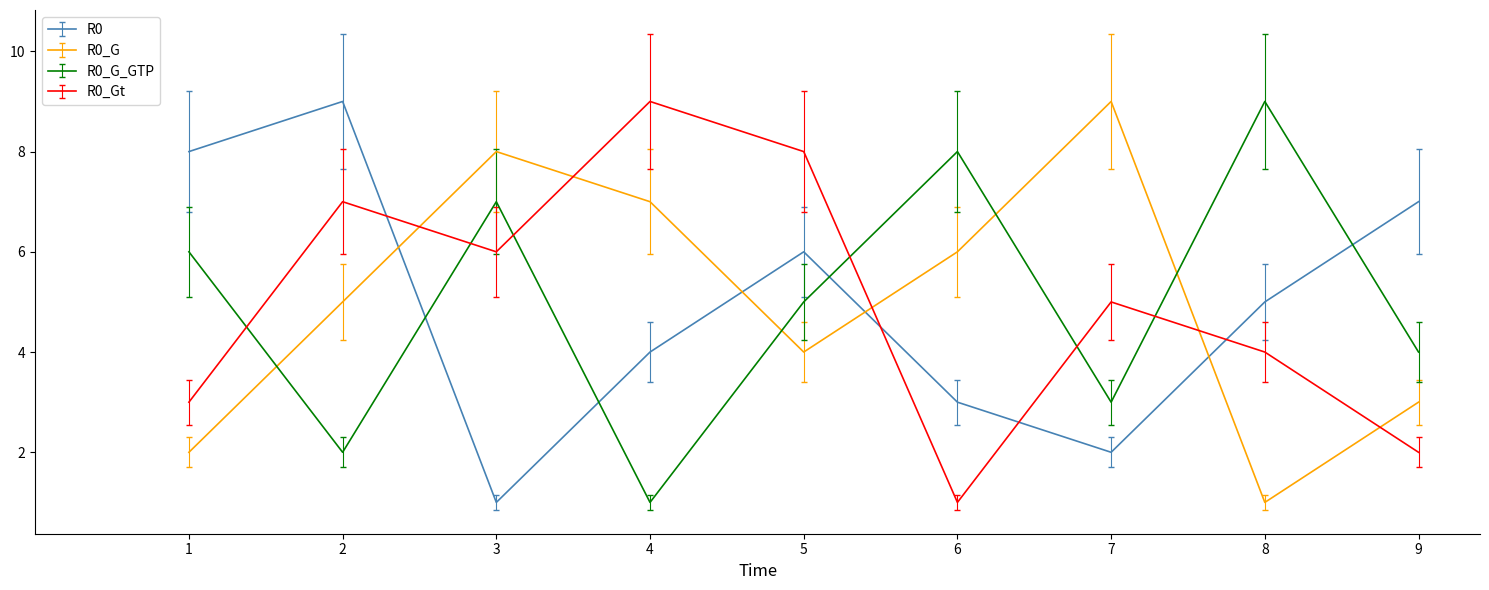

What is the difference between the maximum and minimum values in the R0_G_GTP series?

8